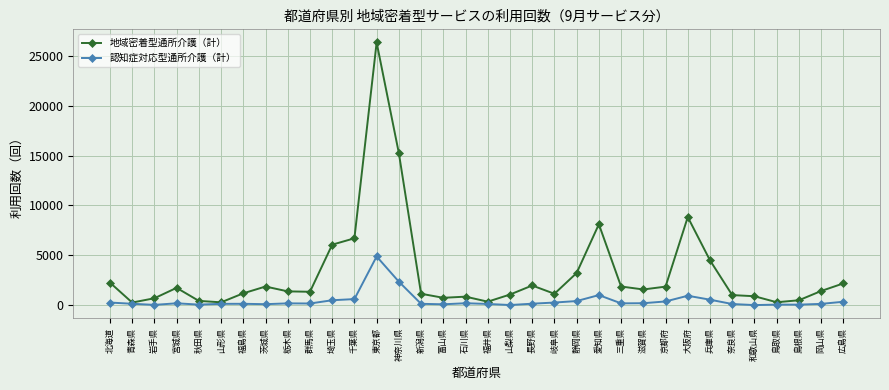

Is the value of 認知症対応型通所介護（計） at 北海道 greater than the value of 地域密着型通所介護（計） at 新潟県?

No